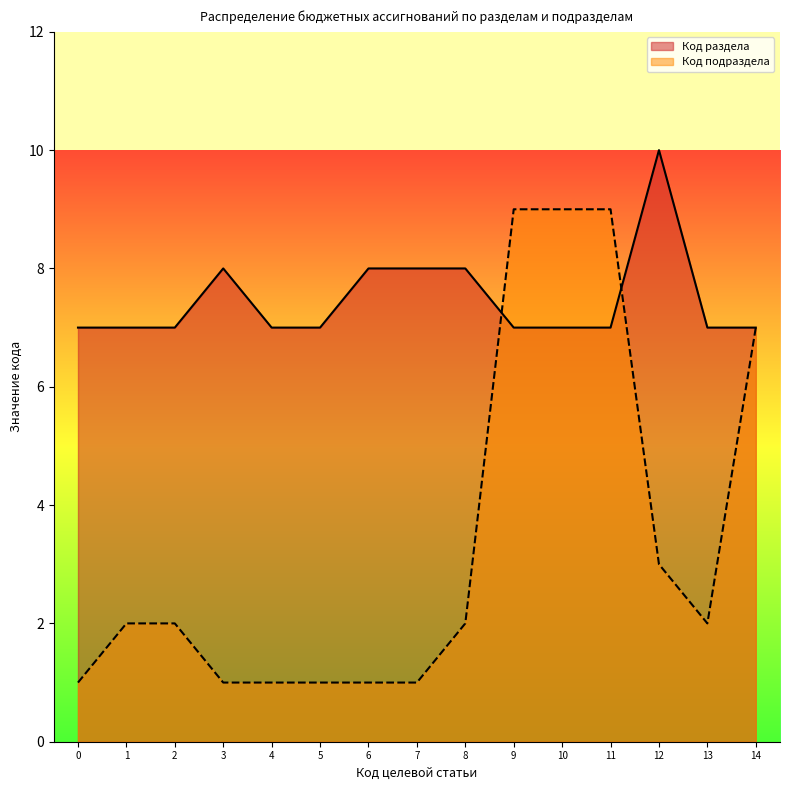

True or false: Код подраздела has a value of 2 at 8.

True